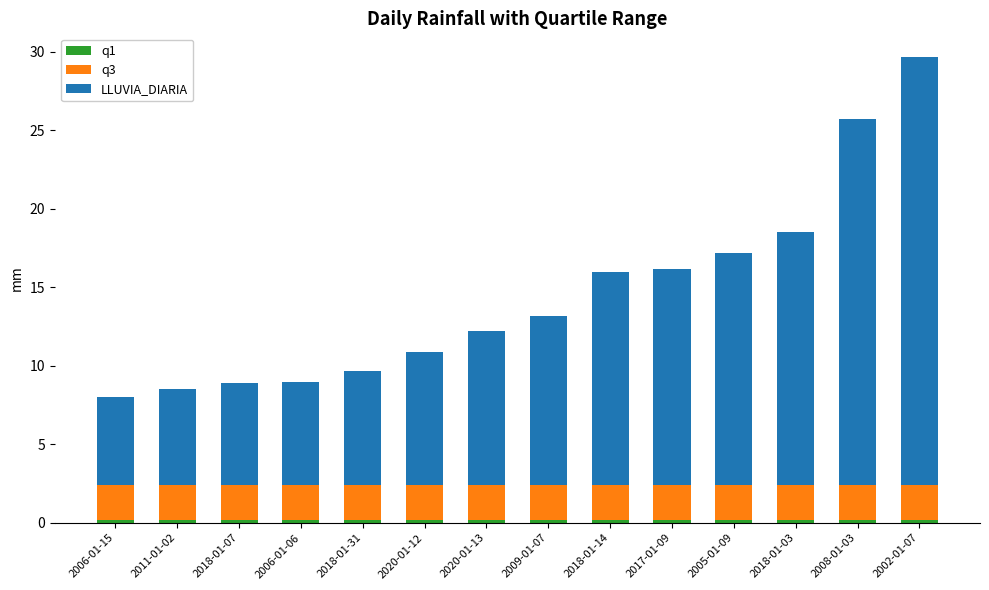

At which category is the sum across all series the highest?

2002-01-07